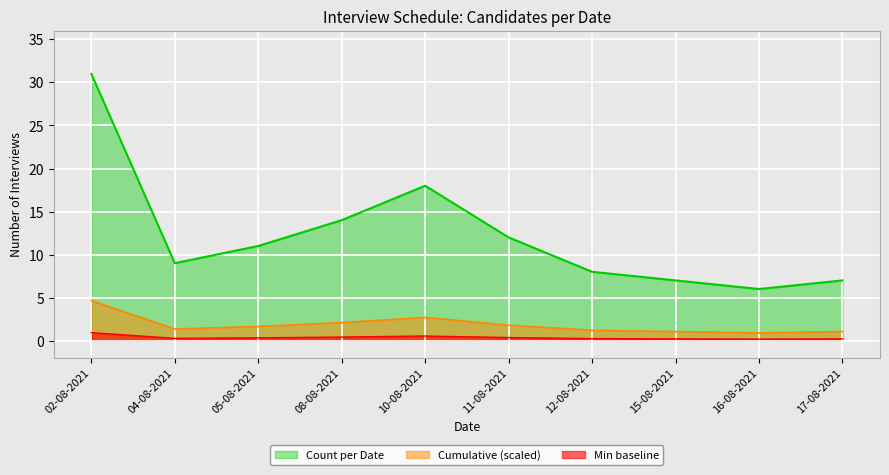

What is the spread (max minus min) of values at 17-08-2021?

6.8